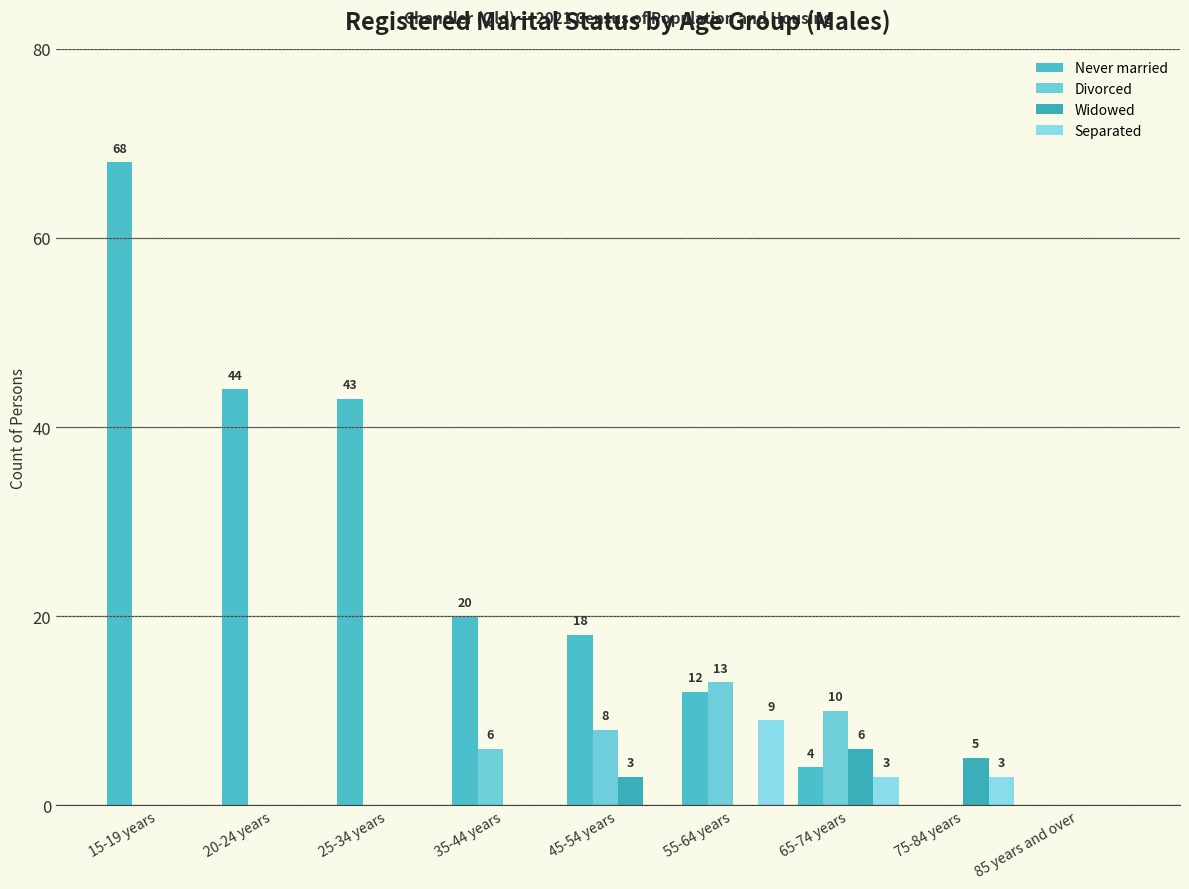

Is it true that Separated equals 3 at 25-34 years?

False